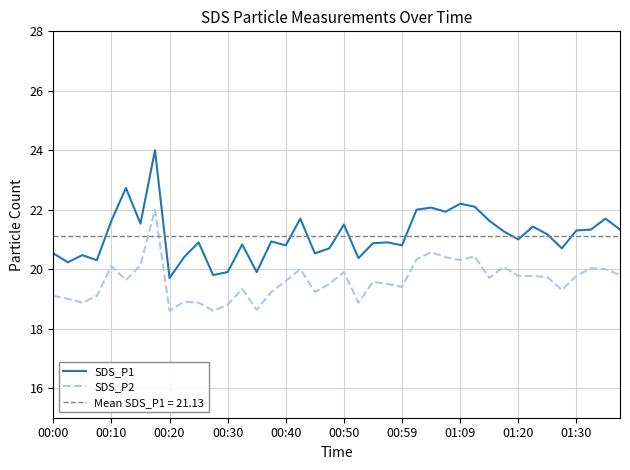

True or false: SDS_P1 has a value of 13.8 at 37.

False